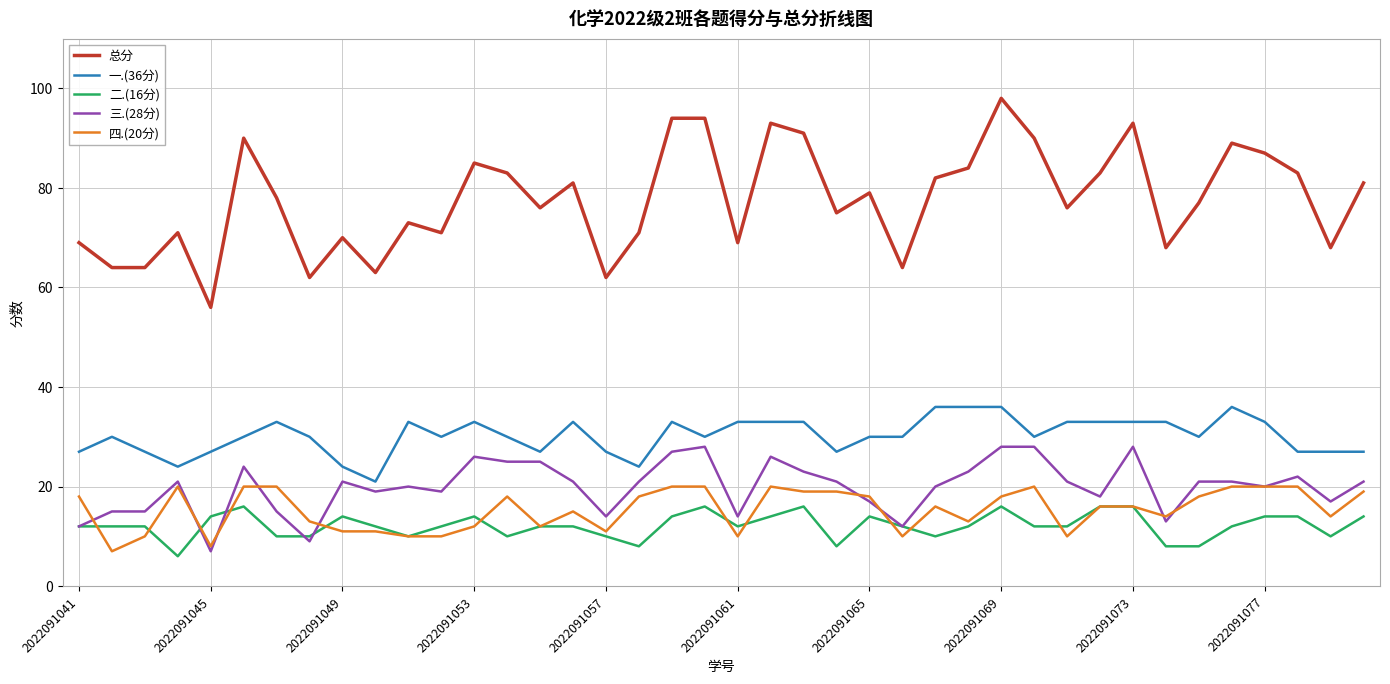

Which series has the widest spread of values?

总分